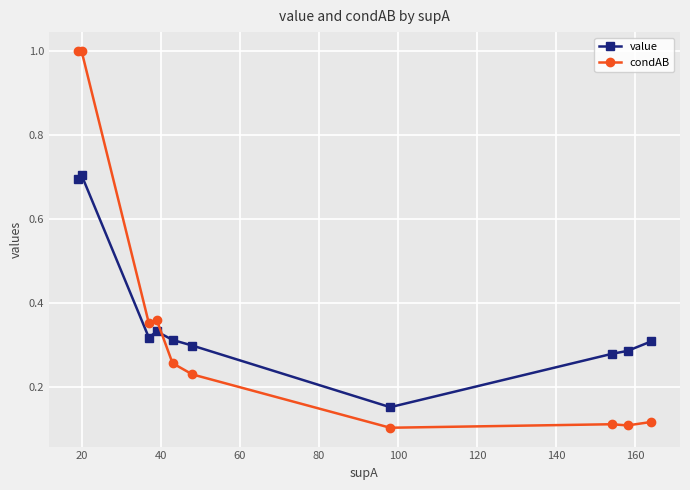

What is the value of the value point at the 1st from the left?

0.7